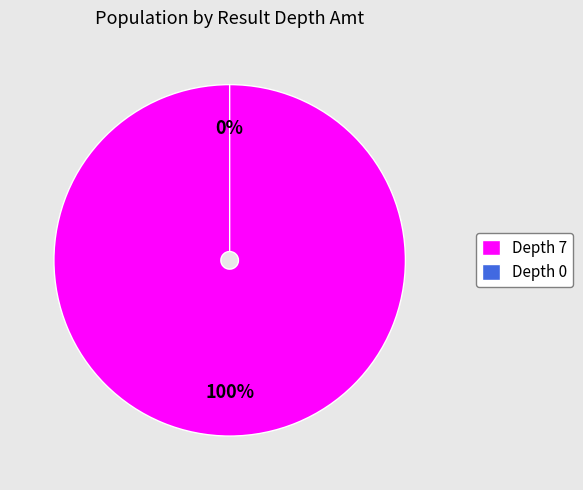

To the nearest percent, what is the combined percentage of Depth 0 and Depth 7?

100%